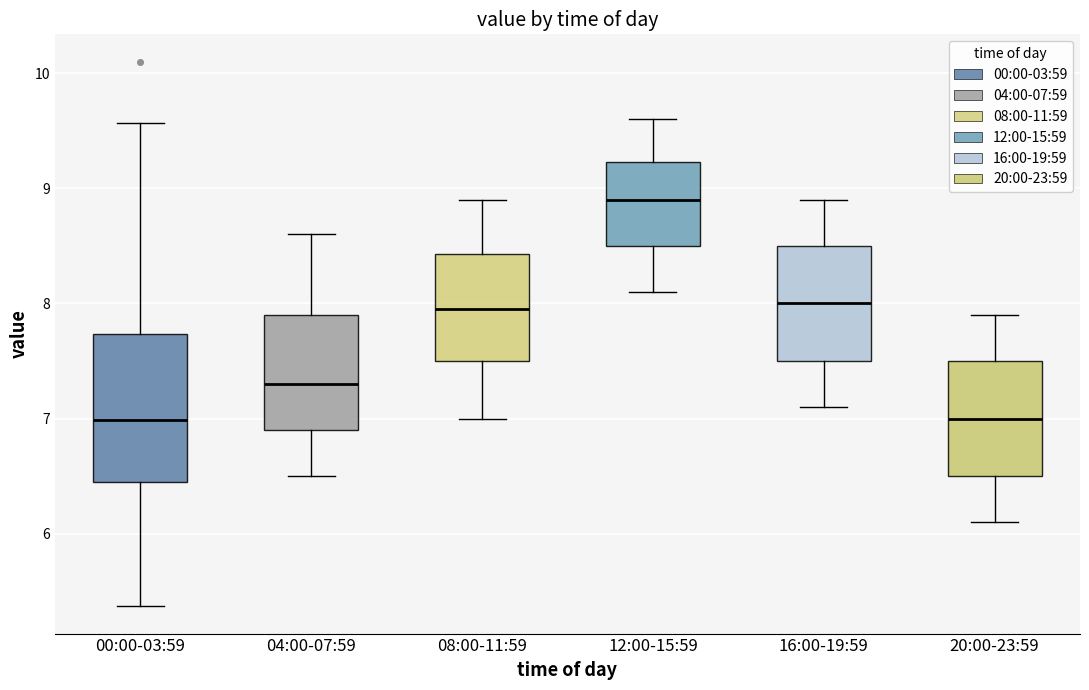

Where does the median line of the box for 04:00-07:59 sit on the y-axis? The values are not printed on the chart, so give them approximately, as read against the axis.

7.3